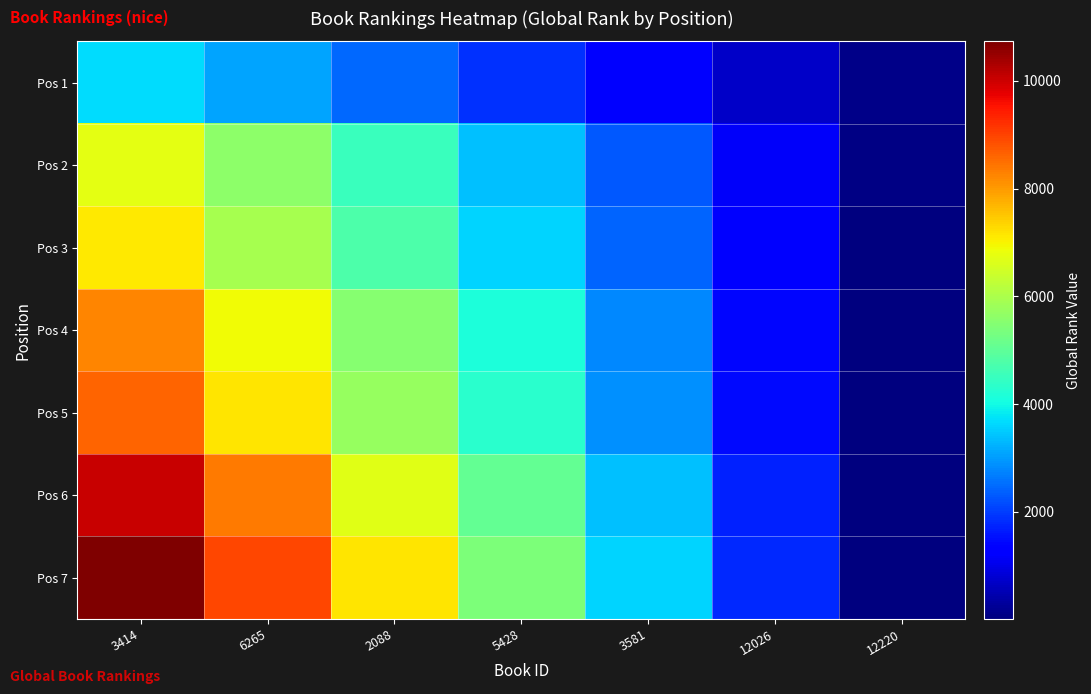

Count the number of categories in the chart.

7